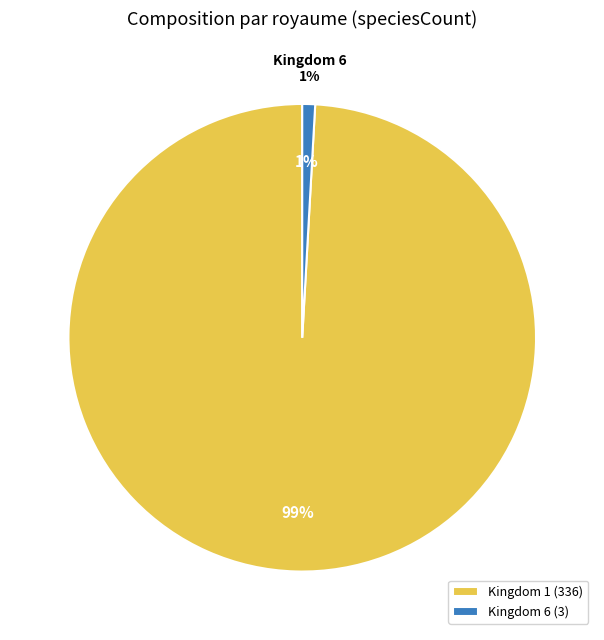

What is the change in value from kingdom_1 to kingdom_6?

-333